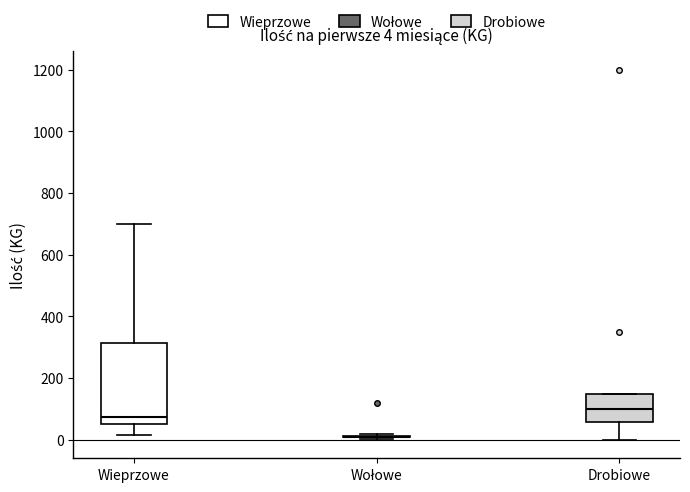

Which box is the tallest, from its lower edge to its upper edge?

Wieprzowe